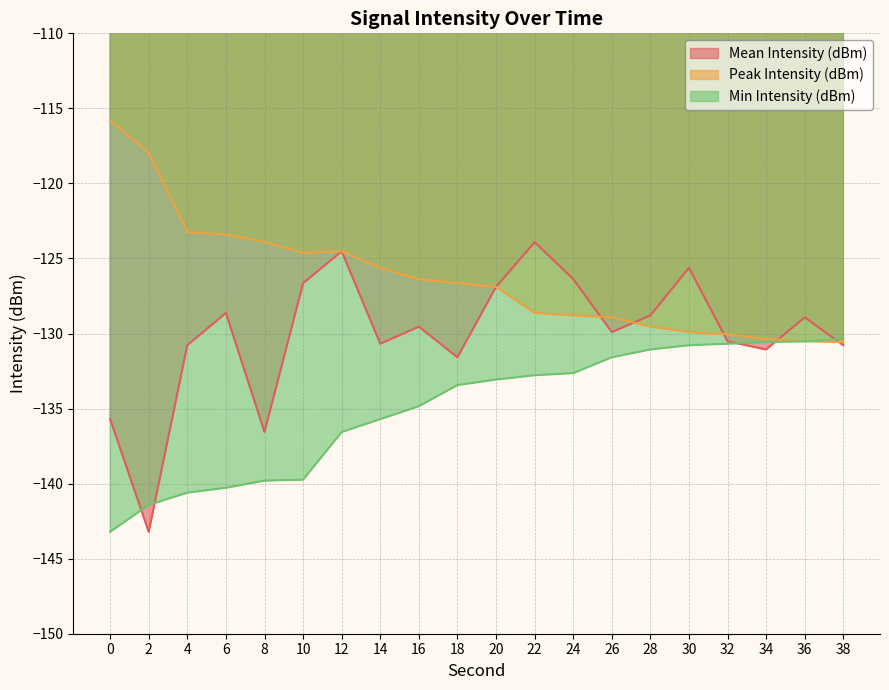

True or false: Min Intensity (dBm) and Peak Intensity (dBm) intersect in this chart.

False